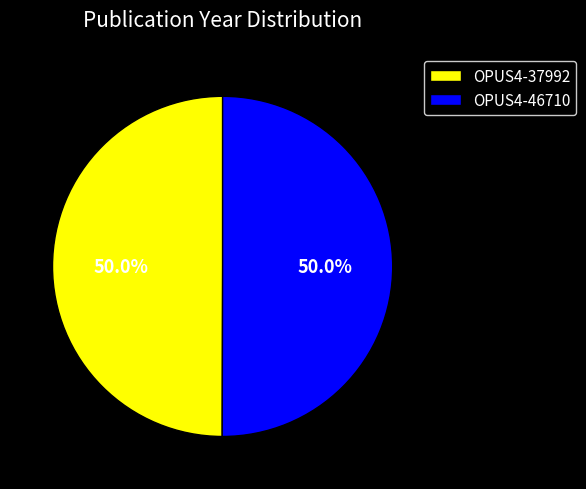

What percentage do OPUS4-46710 and OPUS4-37992 together represent?

100.0%